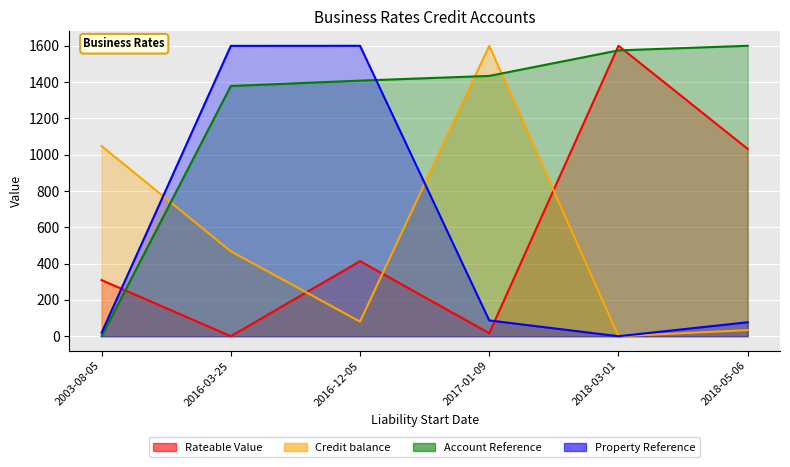

True or false: Account Reference and Property Reference cross at least once.

True